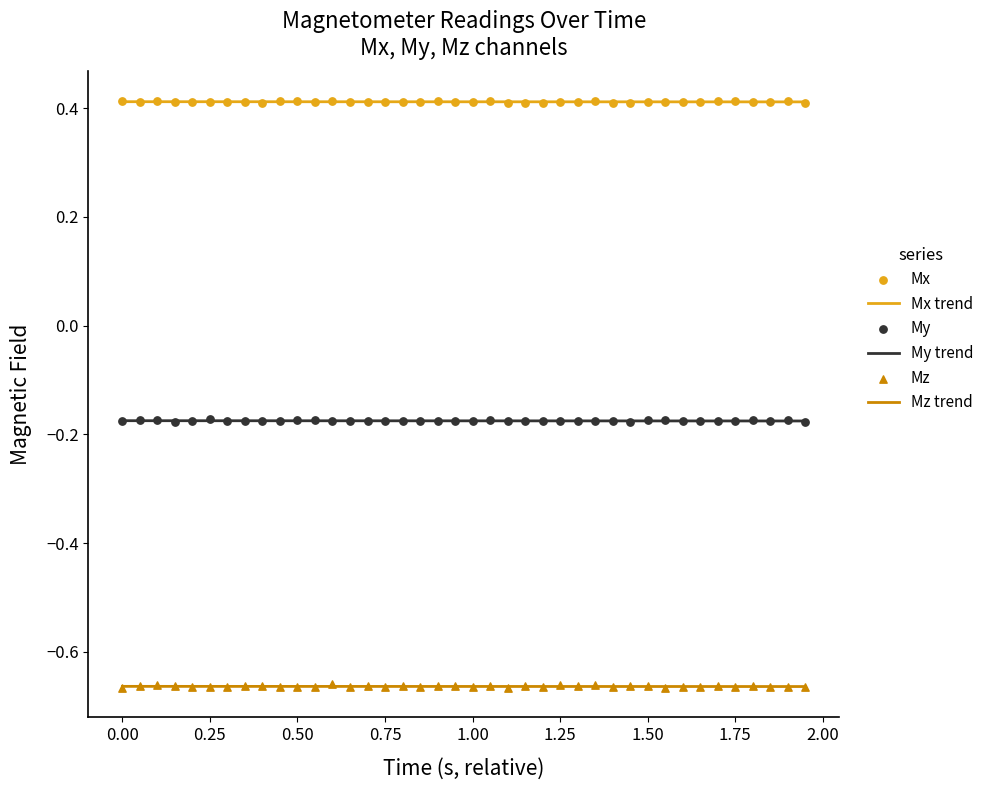

True or false: Mx trend and My trend cross at least once.

False